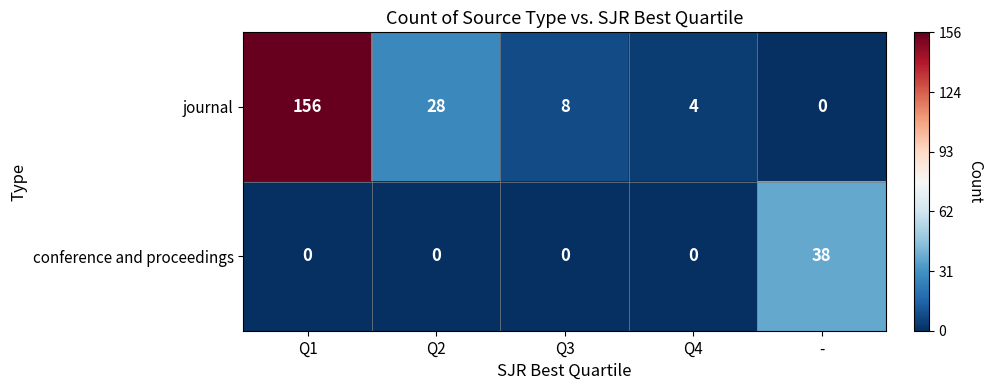

What value does the conference and proceedings series have at -?

38